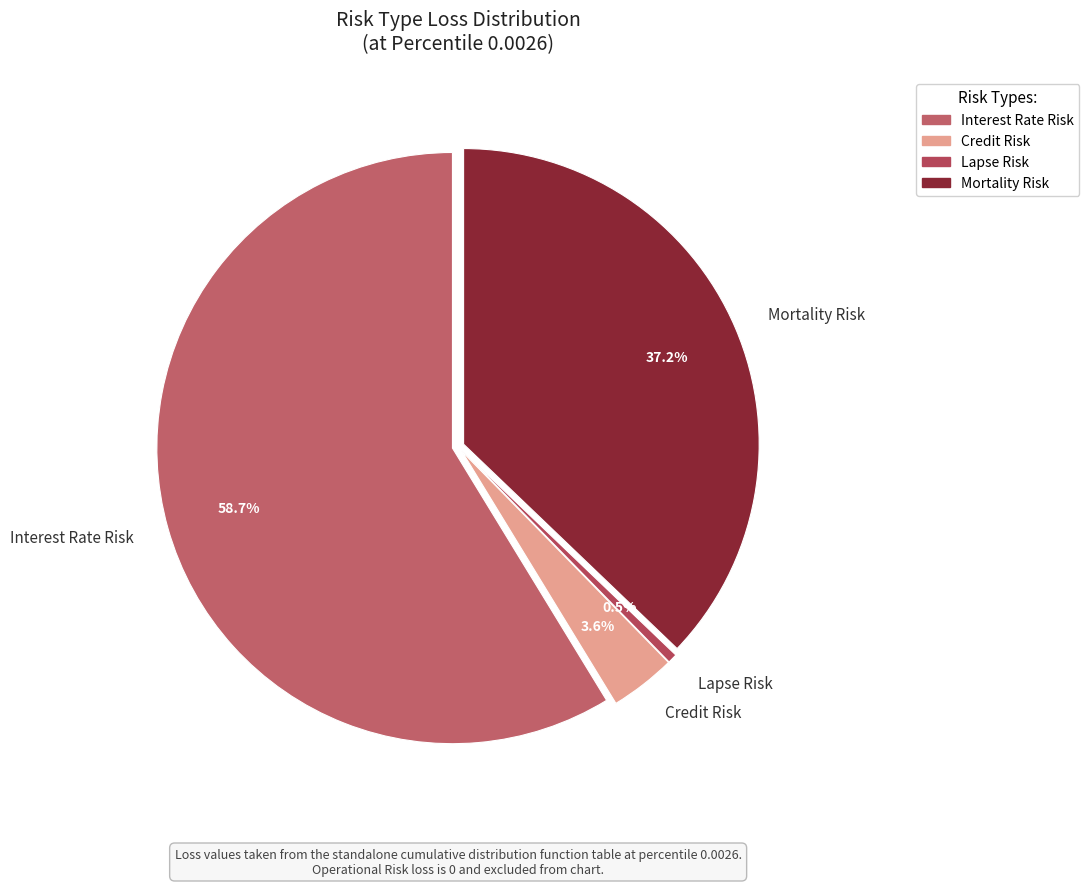

To the nearest percent, what is the combined percentage of Operational Risk and Credit Risk?

4%